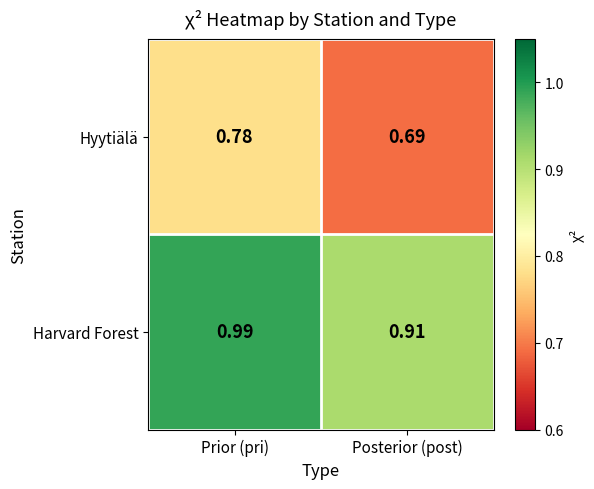

At which category is the sum across all series the highest?

Prior (pri)